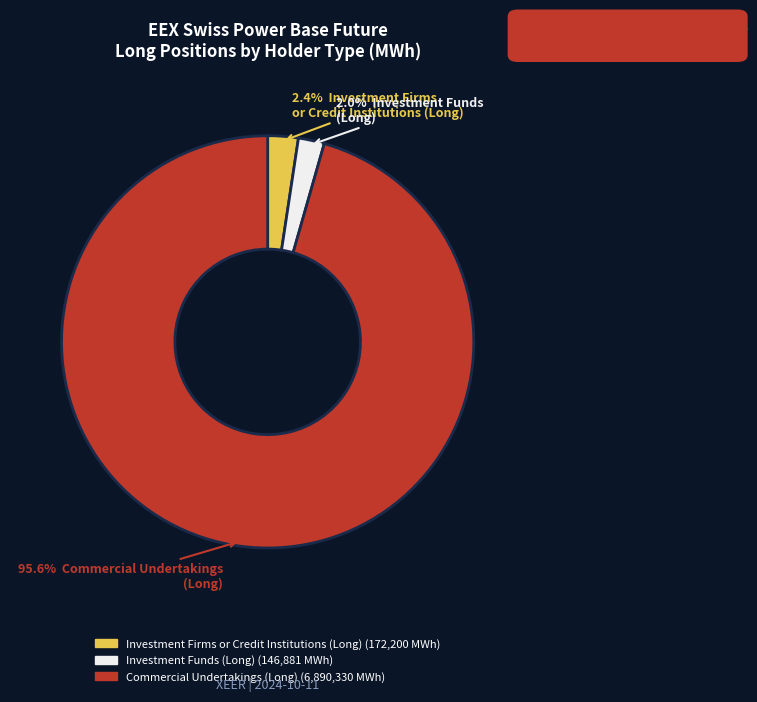

Does any single category account for the majority?

Yes